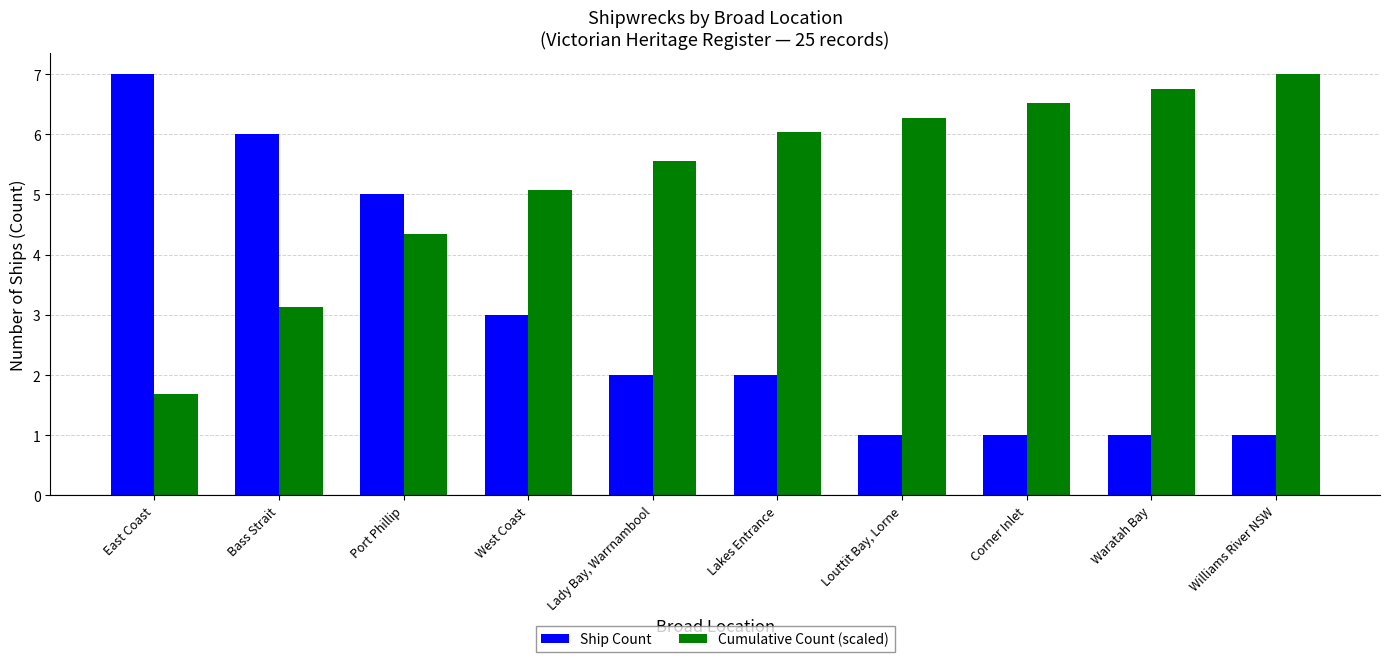

The value of Ship Count at Waratah Bay is 1.0. True or false?

True